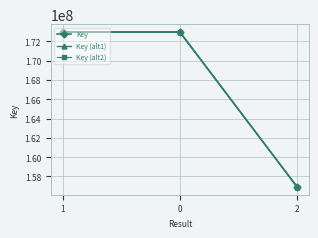

What are all the series names shown in the legend?

Key, Key (alt1), Key (alt2)